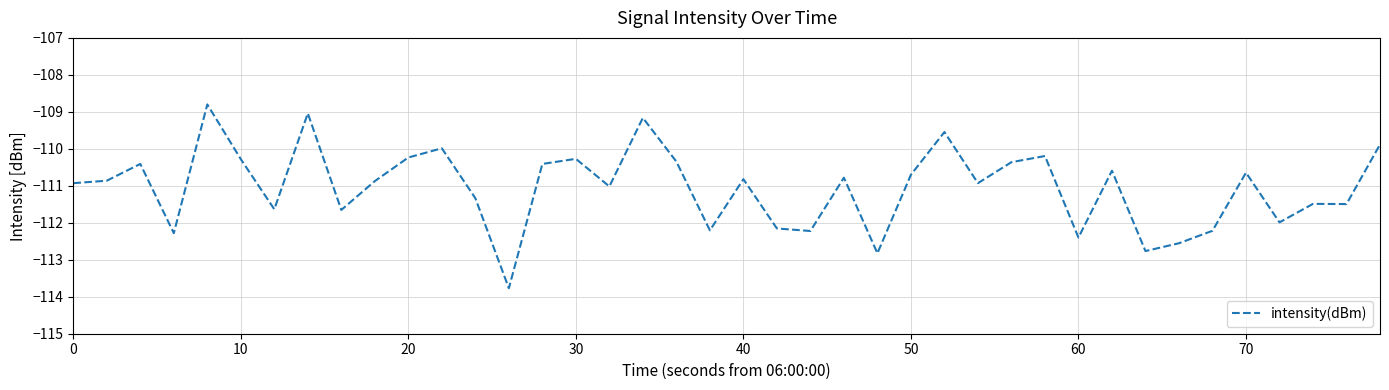

What is the smallest value displayed?

-113.8